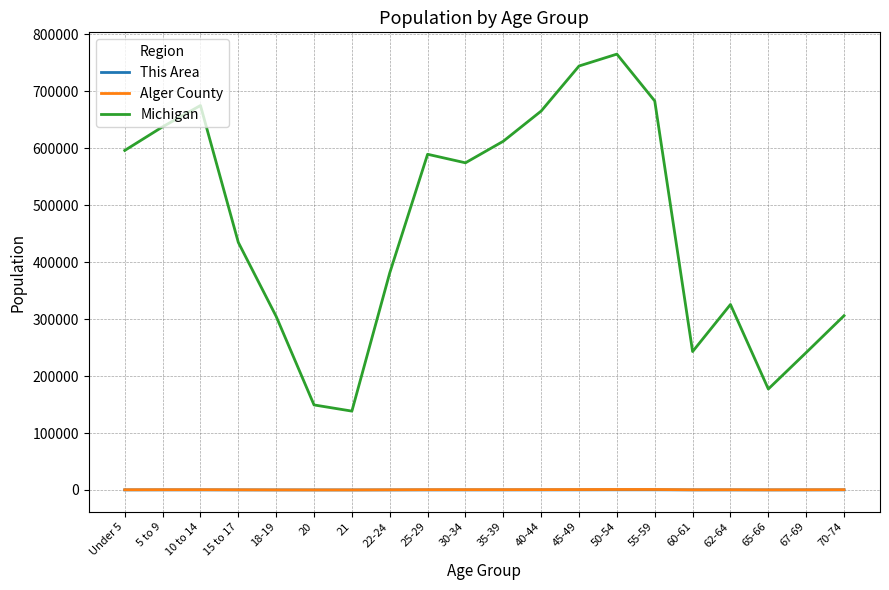

True or false: Michigan and This Area intersect in this chart.

False